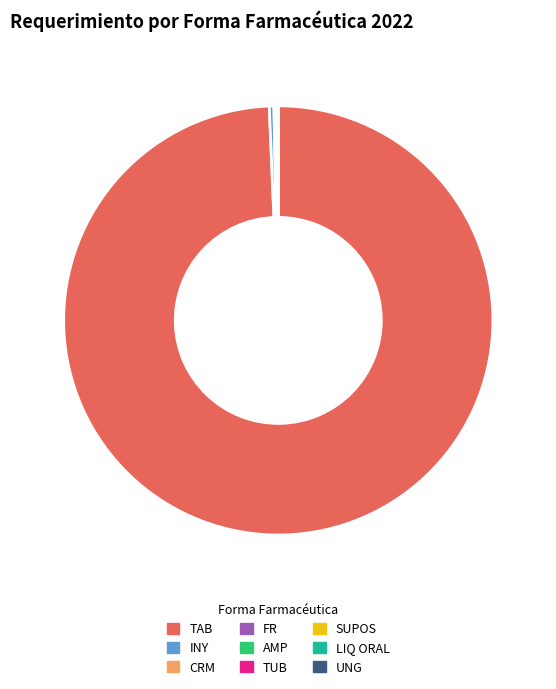

What is the largest slice in the pie chart?

TAB